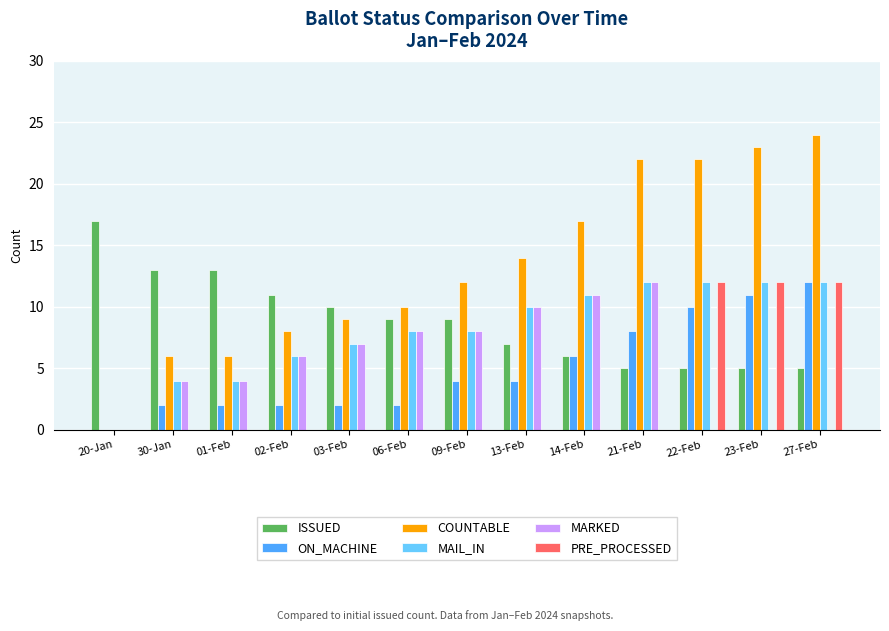

Which series changed the most between 06-Feb and 21-Feb?

COUNTABLE